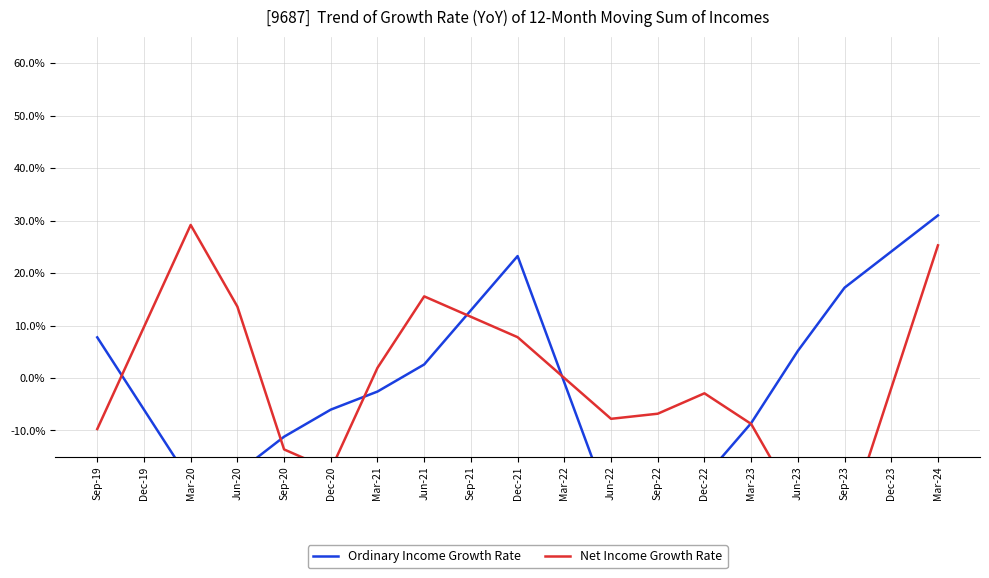

List the labels in order of Ordinary Income Growth Rate value, smallest first.

Sep-22, Jun-22, Mar-20, Dec-22, Jun-20, Sep-20, Mar-23, Dec-19, Dec-20, Mar-21, Mar-22, Jun-21, Jun-23, Sep-19, Sep-21, Sep-23, Dec-21, Dec-23, Mar-24